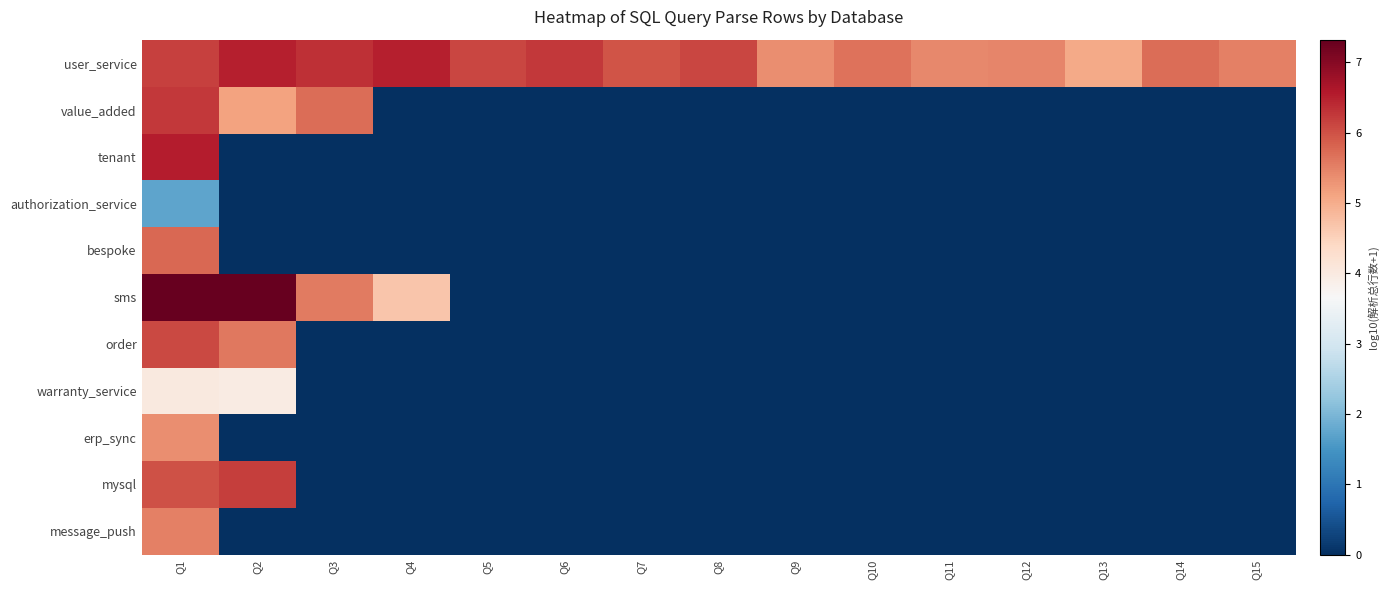

Rank the series at Q6 from highest to lowest value.

user_service, value_added, tenant, authorization_service, bespoke, sms, order, warranty_service, erp_sync, mysql, message_push